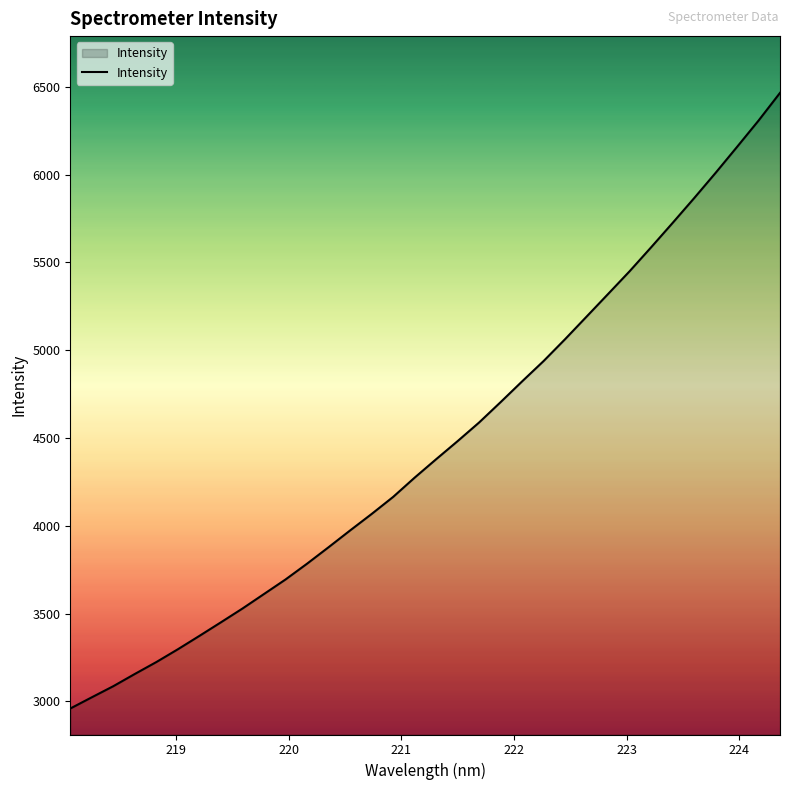

What is the smallest value displayed?

2959.4